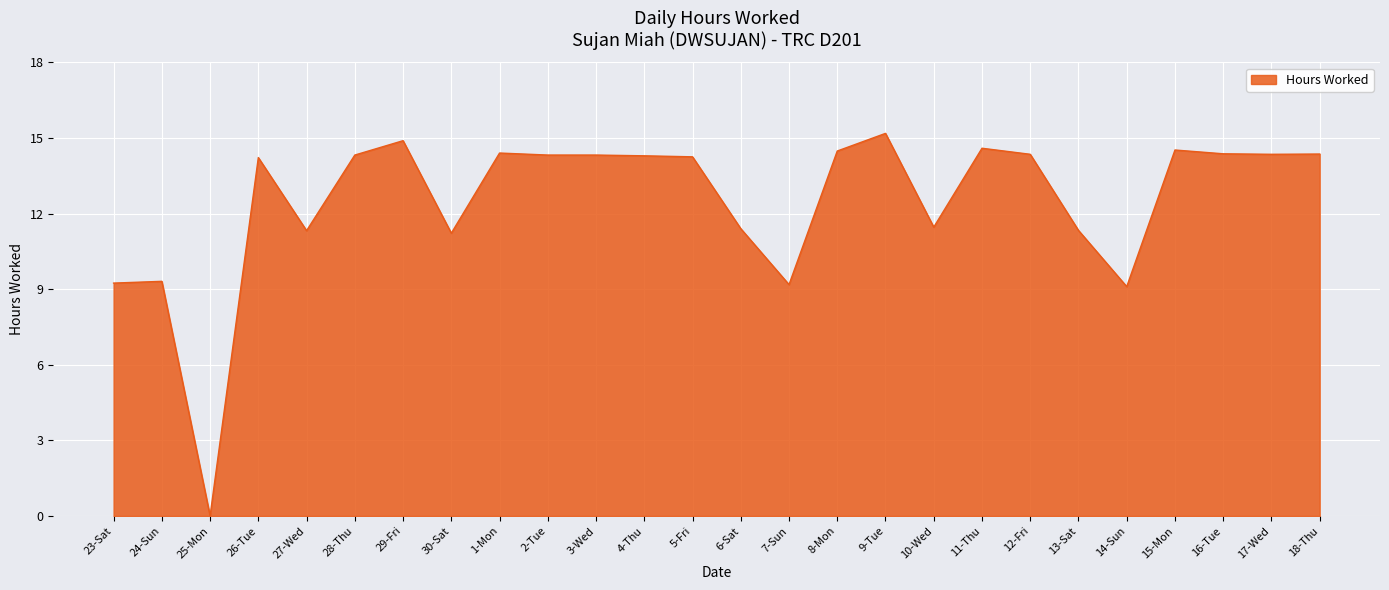

At which label does the data first exceed 14?

26-Tue